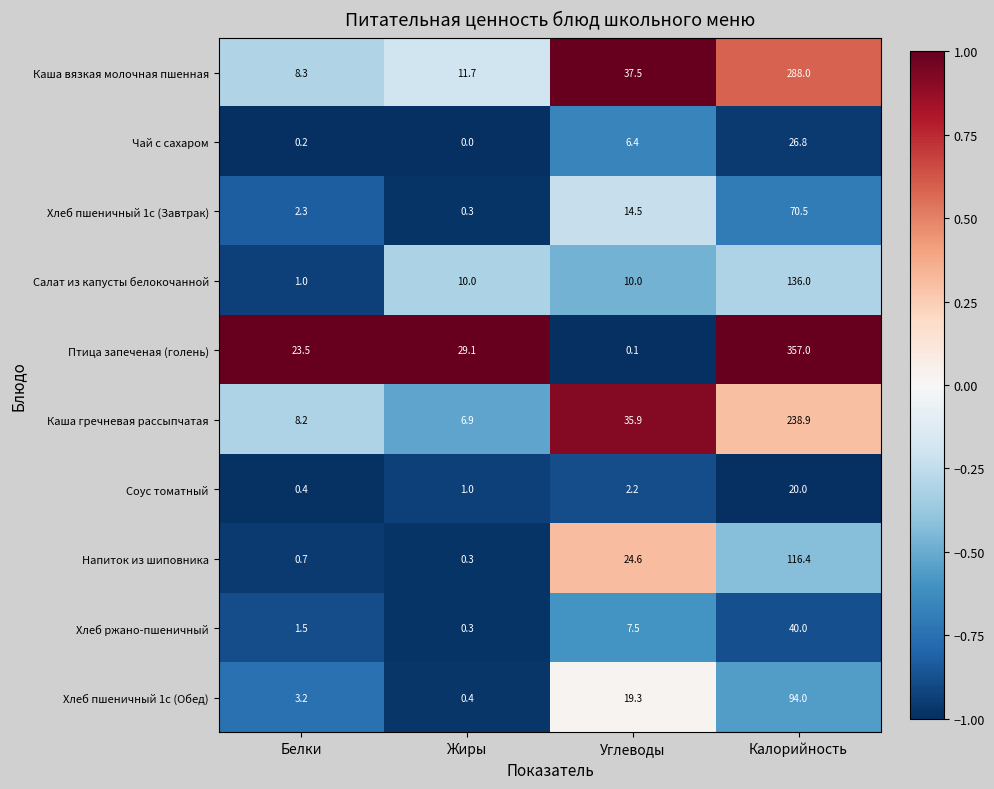

What is the difference between the maximum and minimum values in the Хлеб пшеничный 1с (Завтрак) series?

70.2